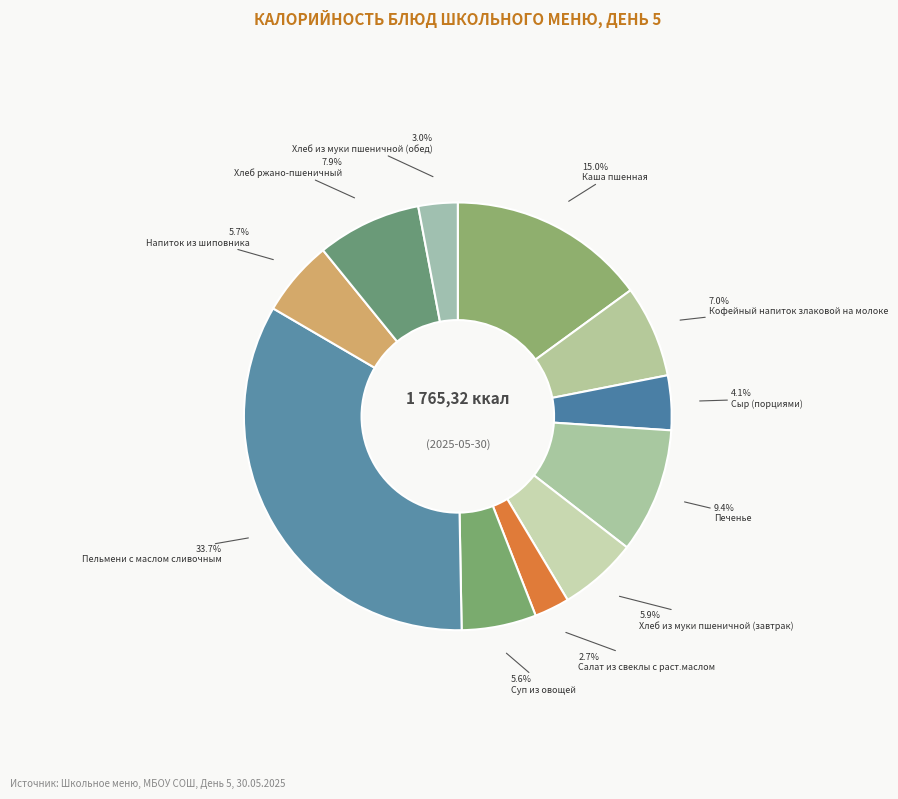

Which category has the smallest portion of the pie?

Салат из свеклы с раст.маслом